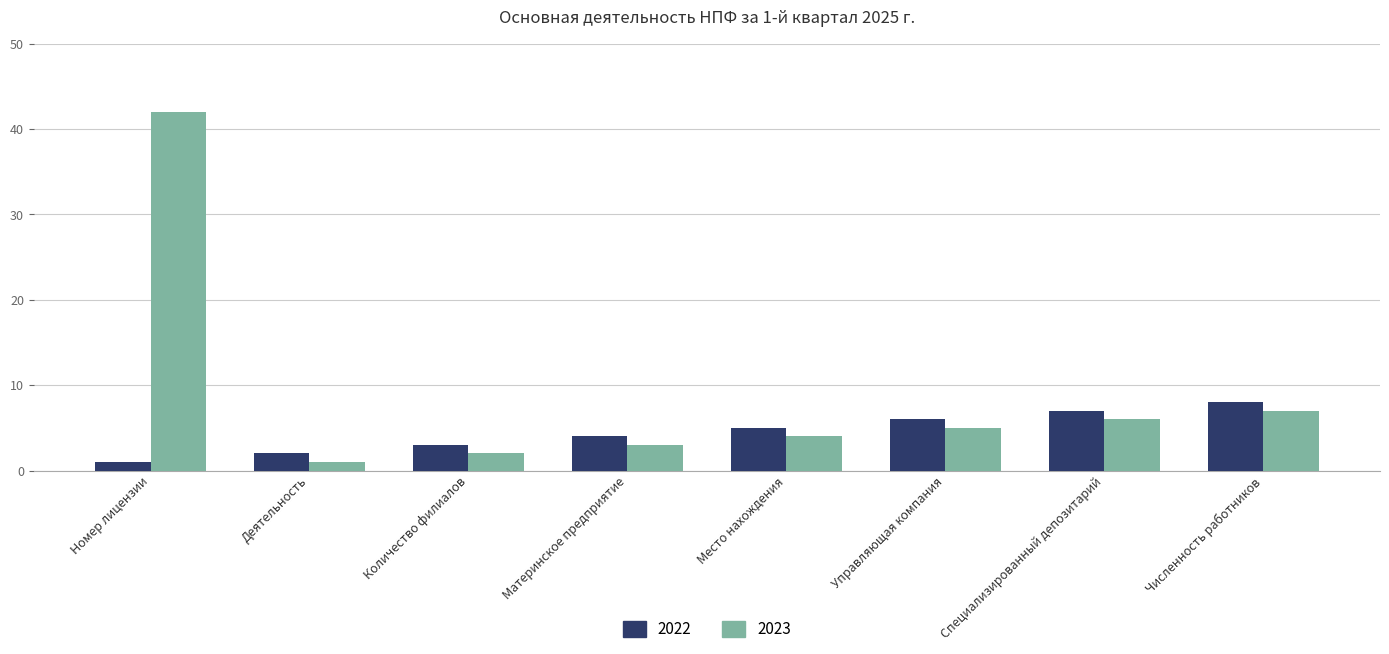

What is the difference between the maximum and minimum values in the 2022 series?

7